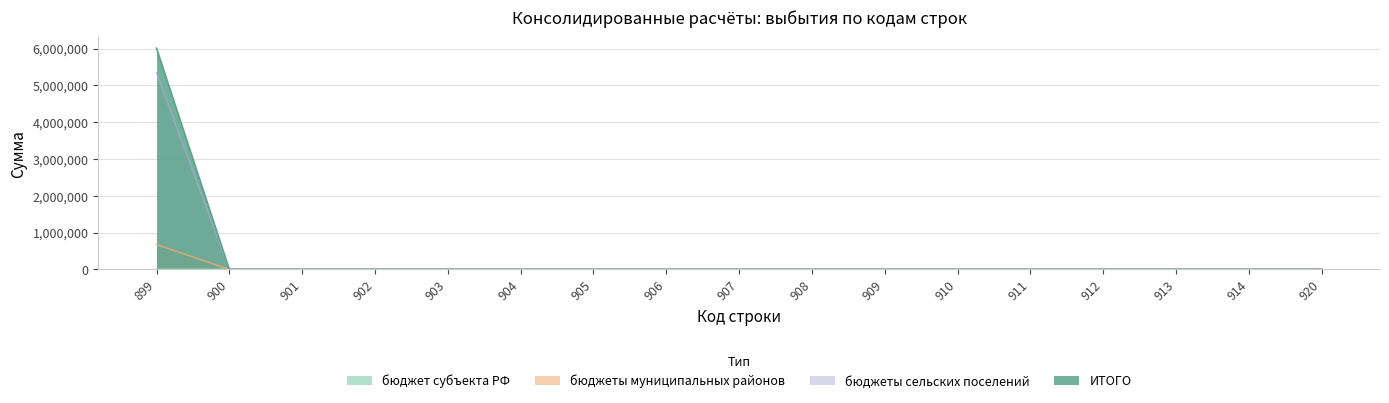

Which category has the highest value in the бюджеты сельских поселений series?

899